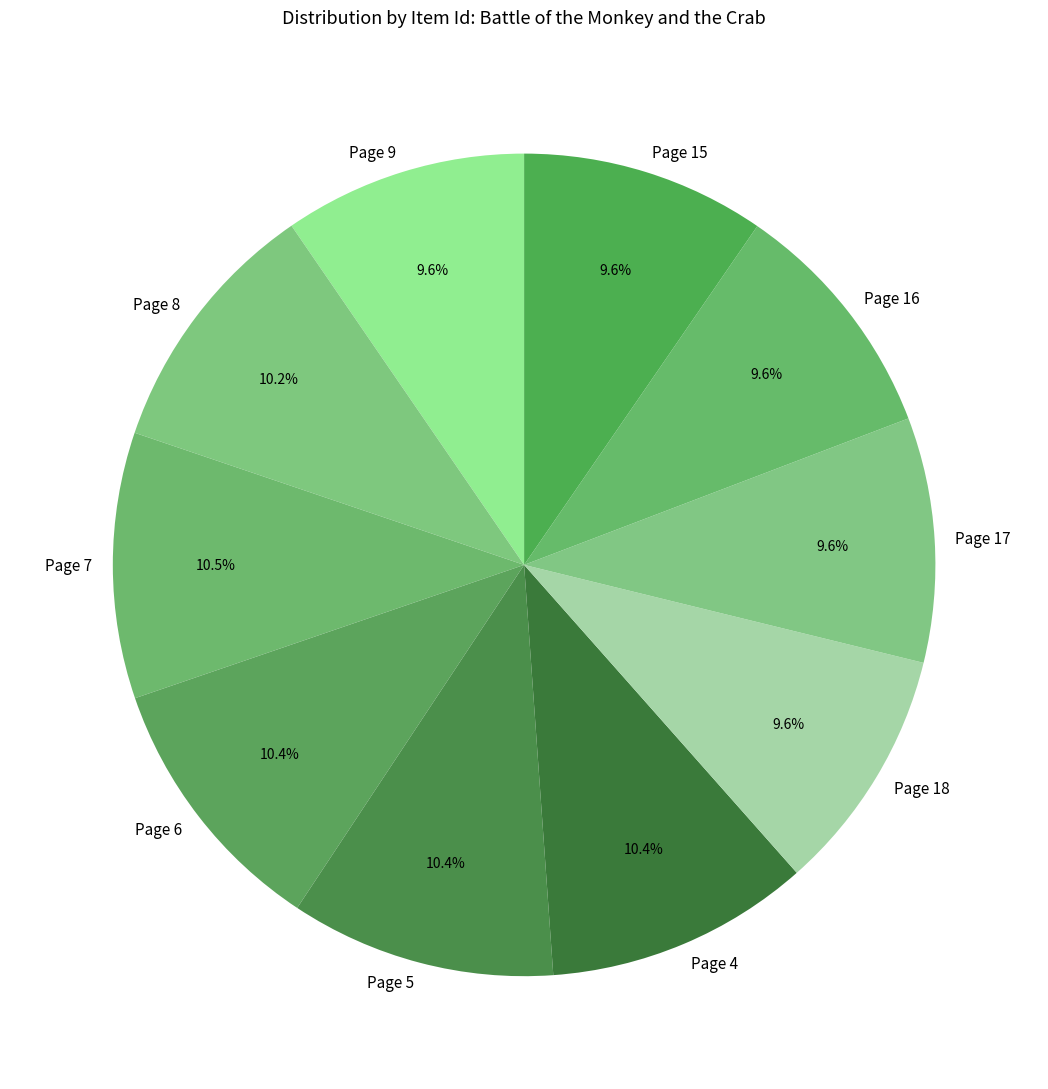

Count the number of slices in the pie.

10